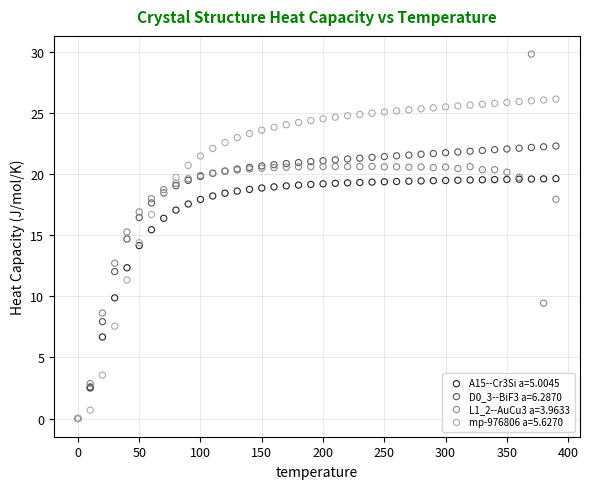

What are all the series names shown in the legend?

A15--Cr3Si a=5.0045, D0_3--BiF3 a=6.2870, L1_2--AuCu3 a=3.9633, mp-976806 a=5.6270